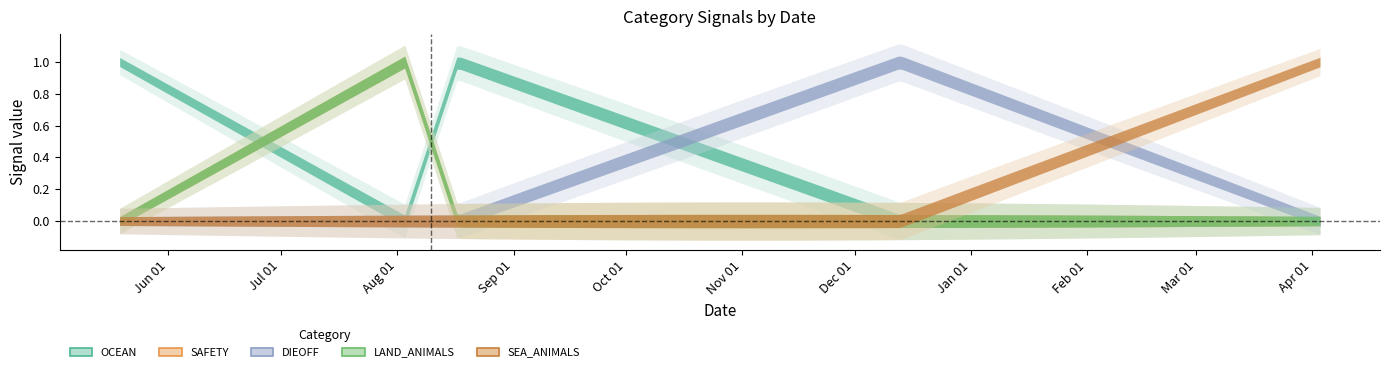

What is the total value across all series at 2023-12-13?

1